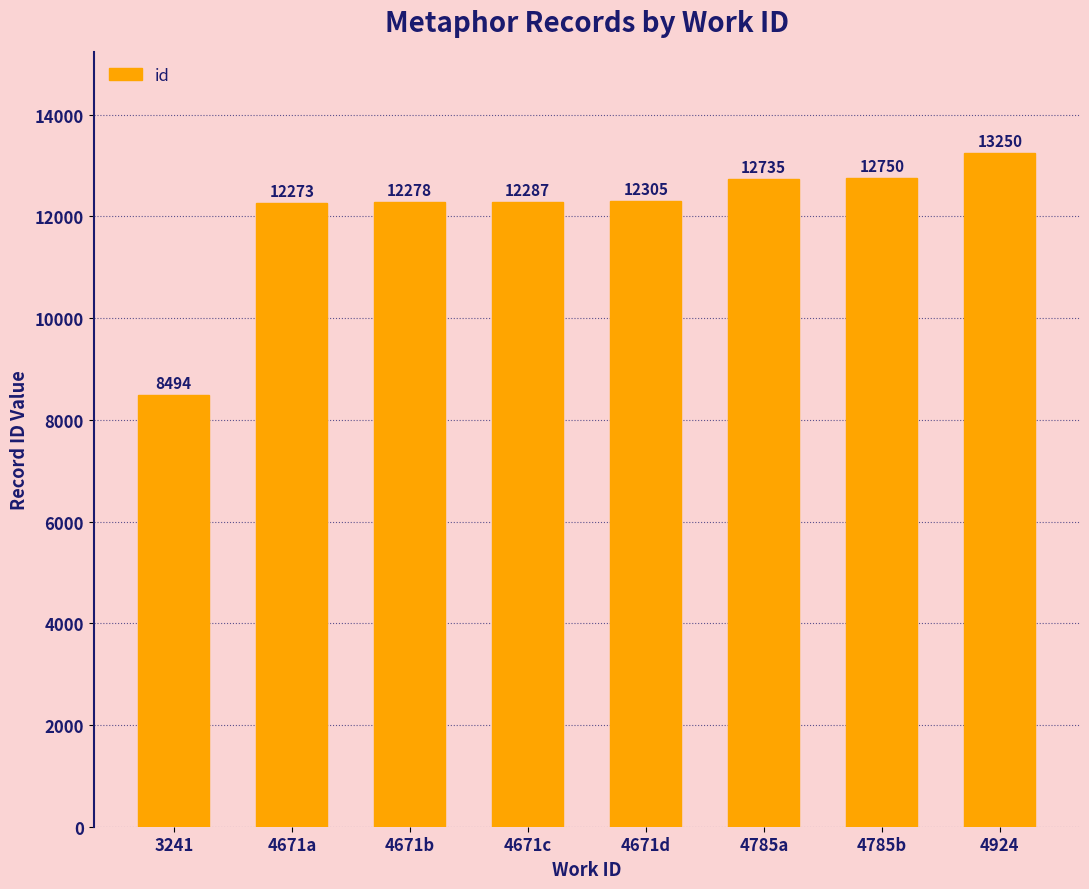

At which label is the value closest to 10872?

4671a